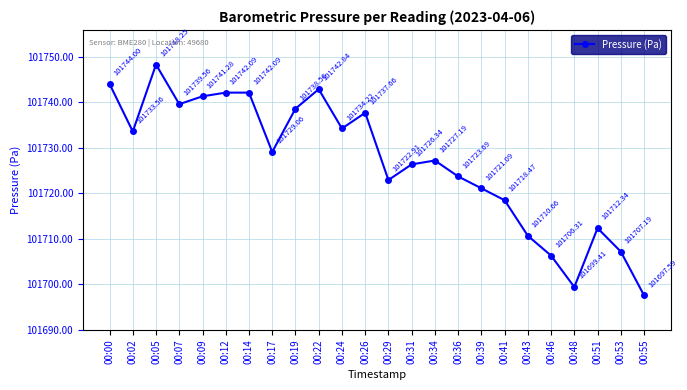

Which category has the lowest value across all series?

00:55